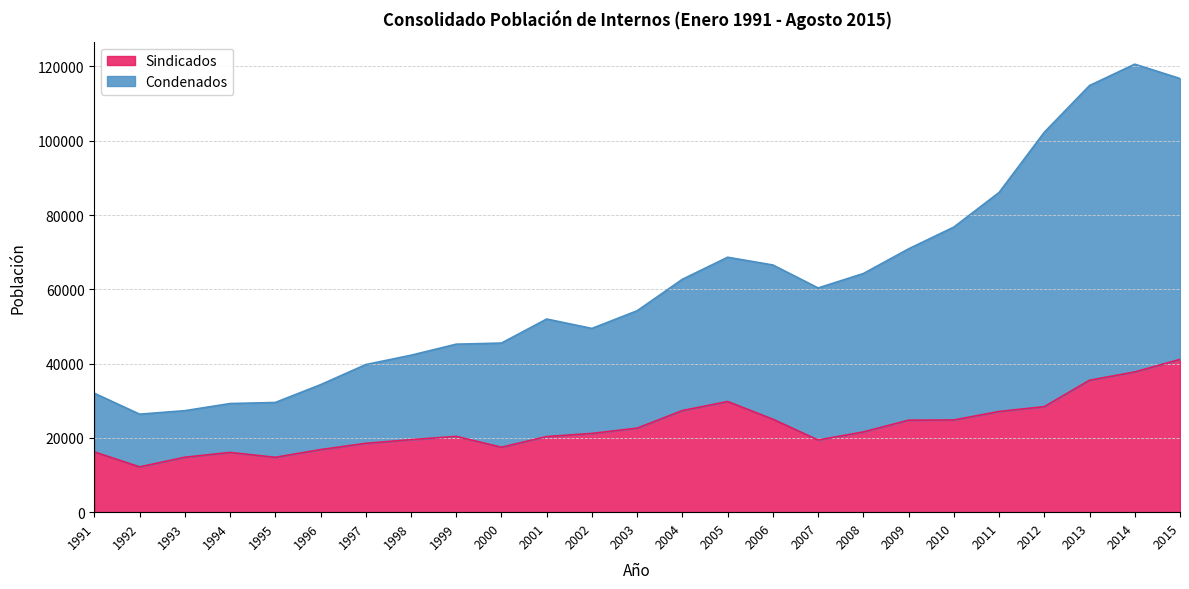

How many interior local valleys does the Condenados series have?

3